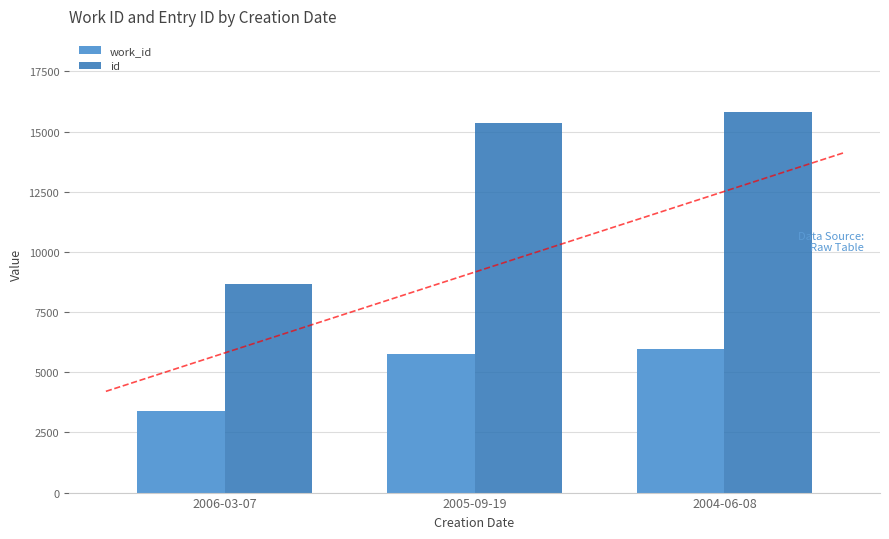

What is the label of the 1st bar from the right?

2004-06-08